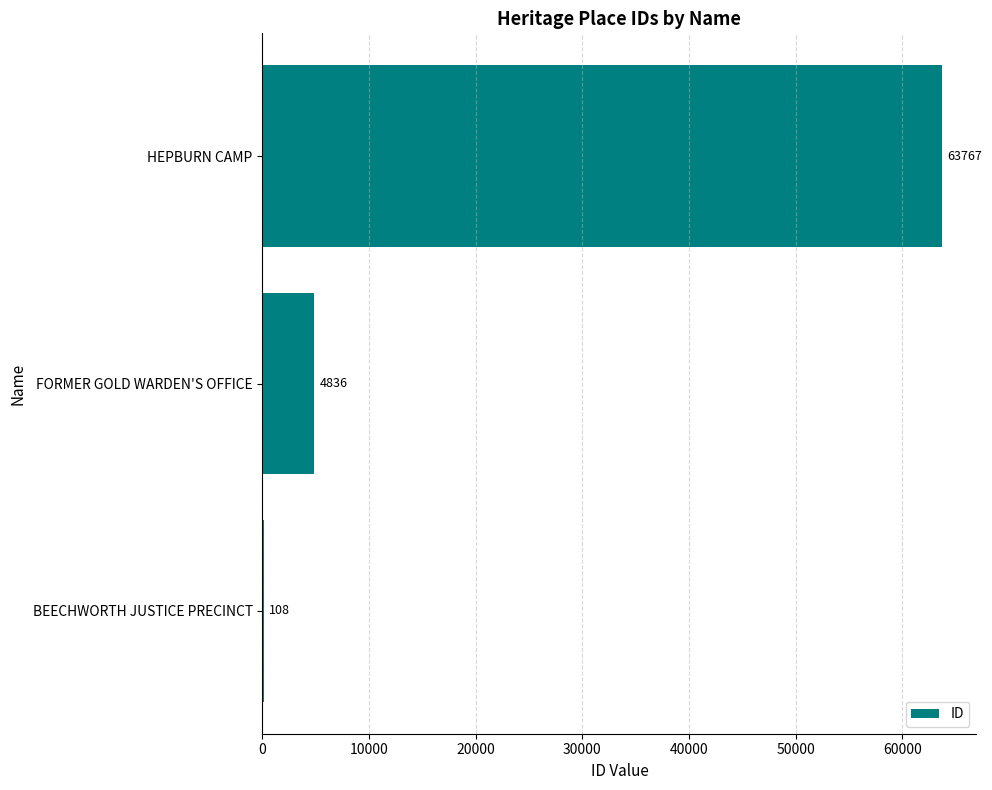

Reading bottom to top, what are all the values shown in this chart?

BEECHWORTH JUSTICE PRECINCT=108	FORMER GOLD WARDEN'S OFFICE=4836	HEPBURN CAMP=63767